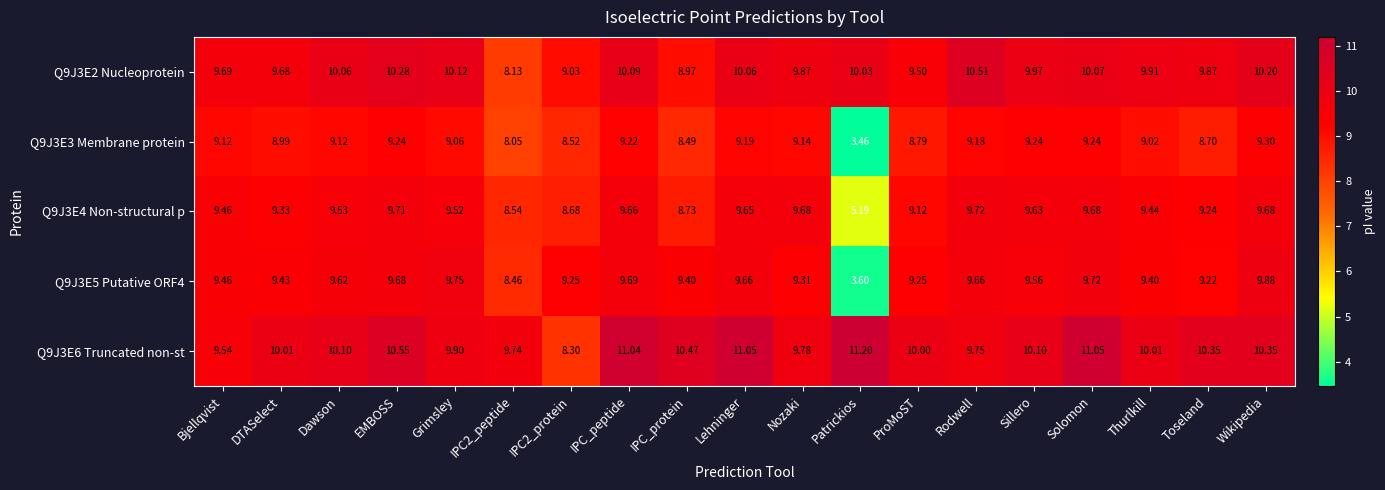

Which series has the largest range (max minus min)?

Q9J3E5 Putative ORF4